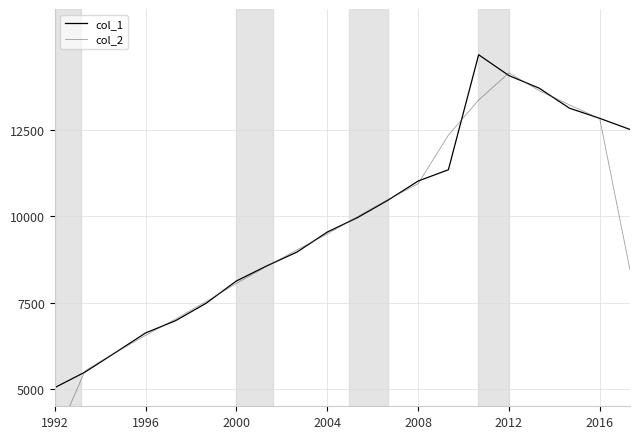

How many times do col_2 and col_1 cross each other?

14